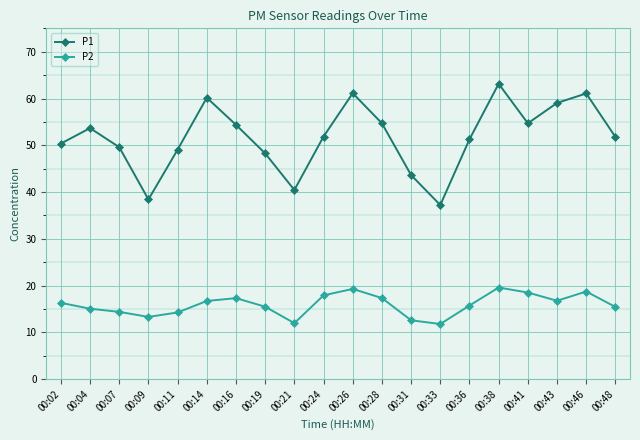

What is the smallest value displayed?

11.8